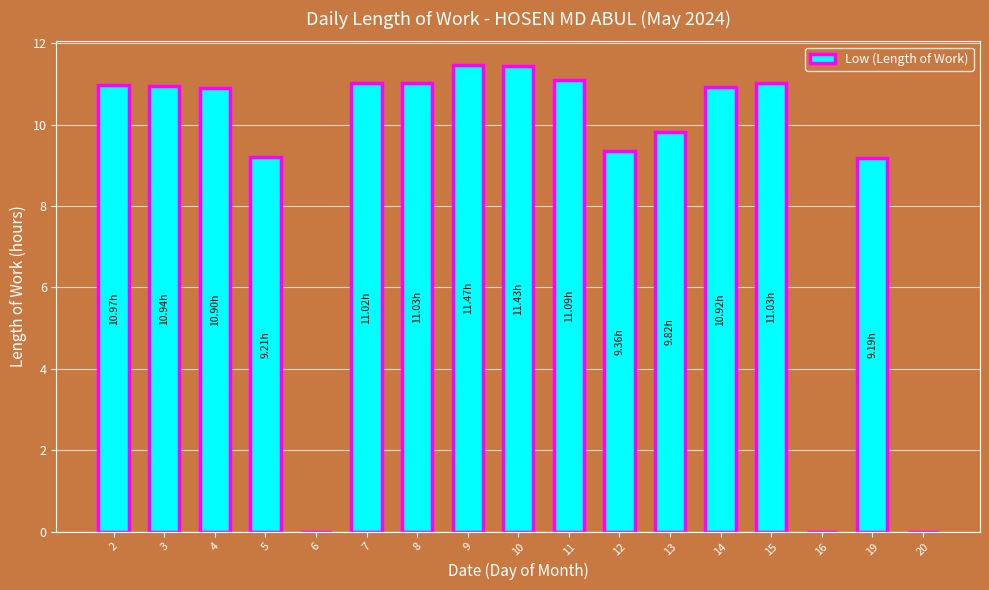

What is the sum of the values at 12 and 13?

19.2